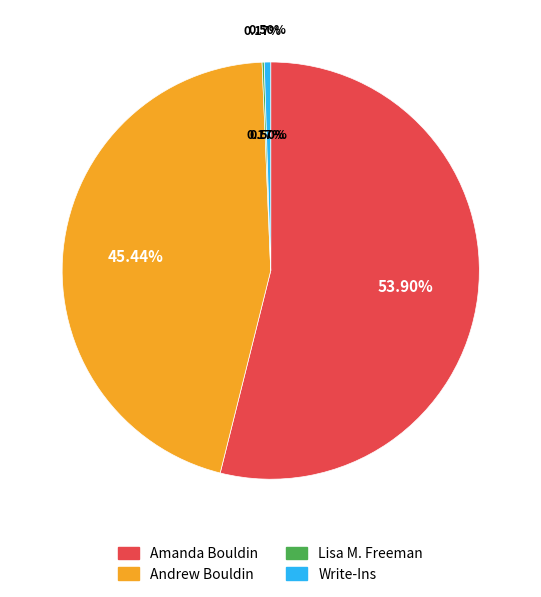

Is it true that Lisa M. Freeman is 8% of the pie?

False